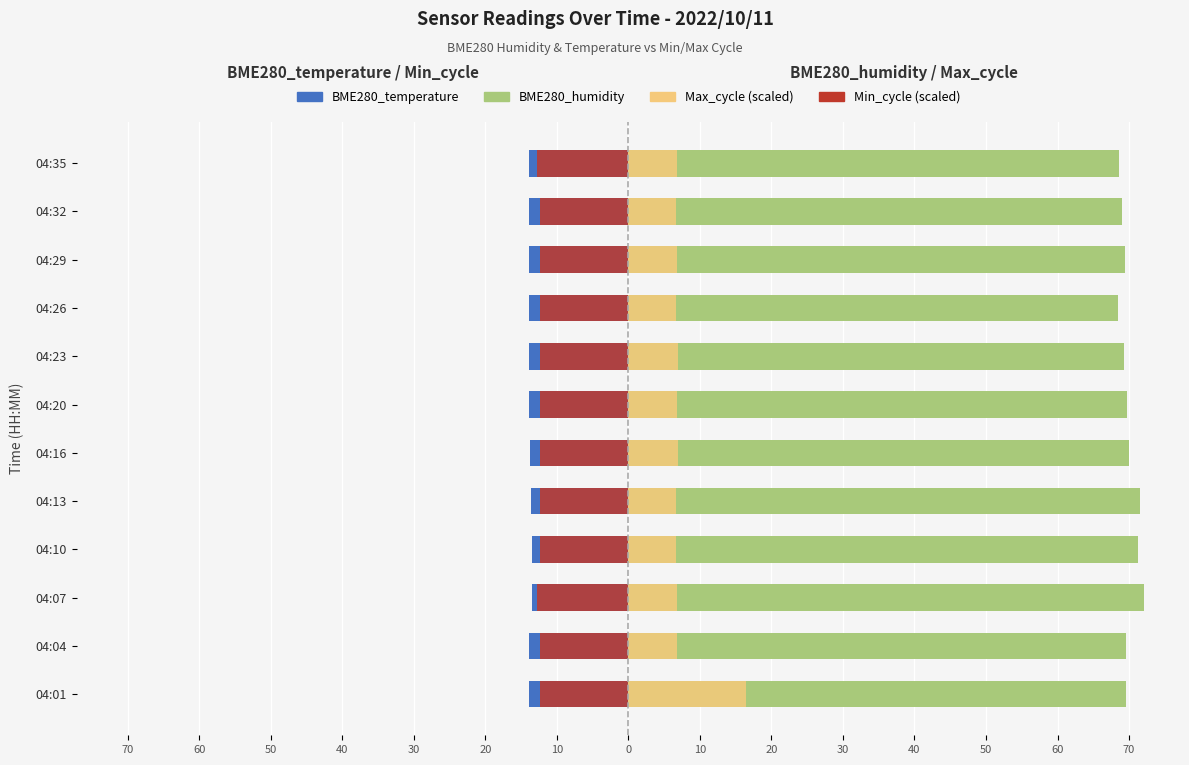

The value of BME280_humidity at 04:32 is 37.2. True or false?

False